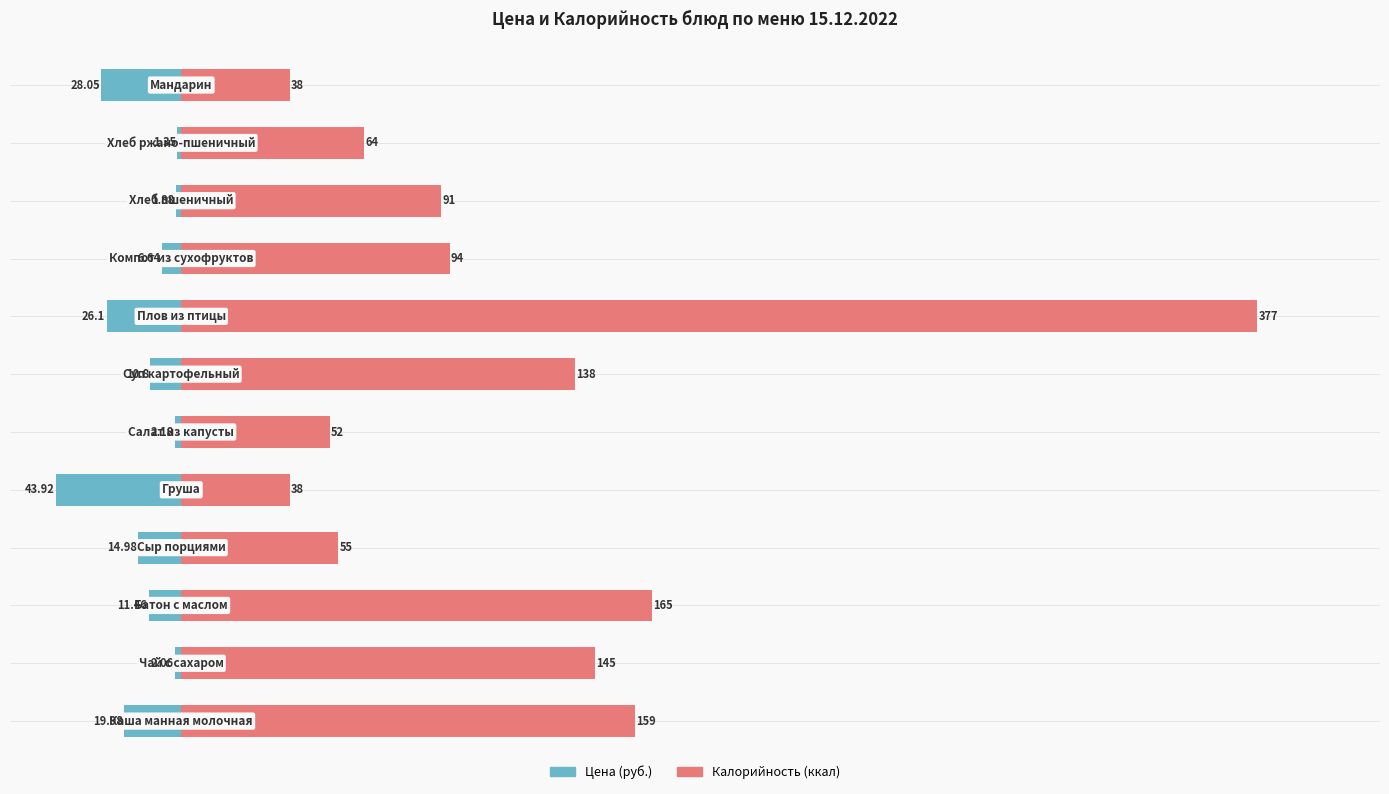

Reading right to left, transcribe all the data shown in this chart.

Цена (руб.): -28.1	-1.4	-1.9	-6.6	-26.1	-10.8	-2.2	-43.9	-15.0	-11.5	-2.1	-20.0
Калорийность (ккал): 38.0	64.0	91.0	94.0	377.0	138.0	52.0	38.0	55.0	165.0	145.0	159.0